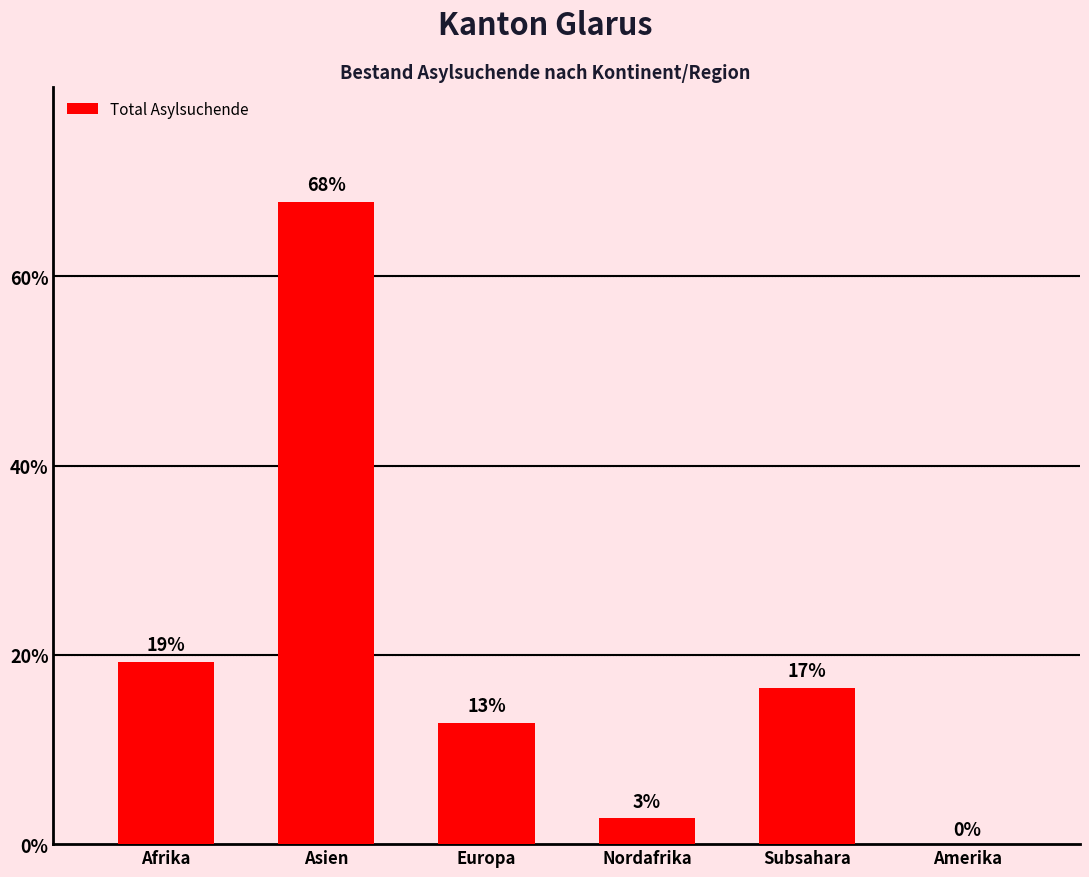

Reading left to right, what are all the values shown in this chart?

19.3	67.9	12.8	2.8	16.5	0.0